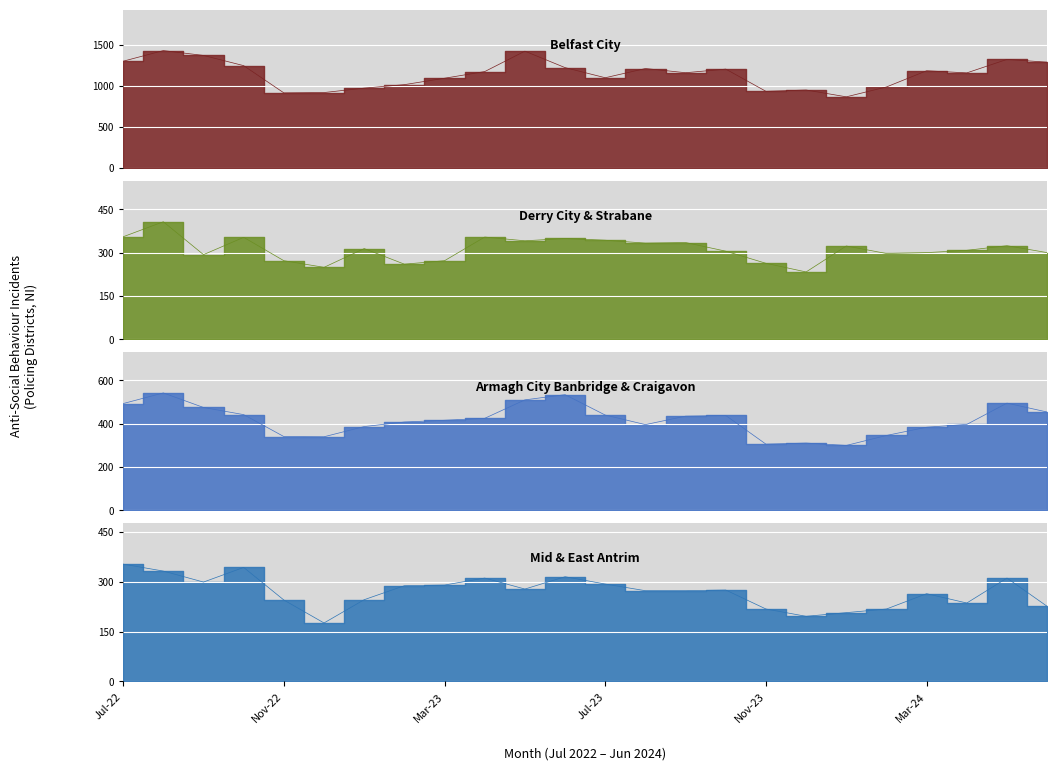

What is the average value of the Derry City & Strabane series?

312